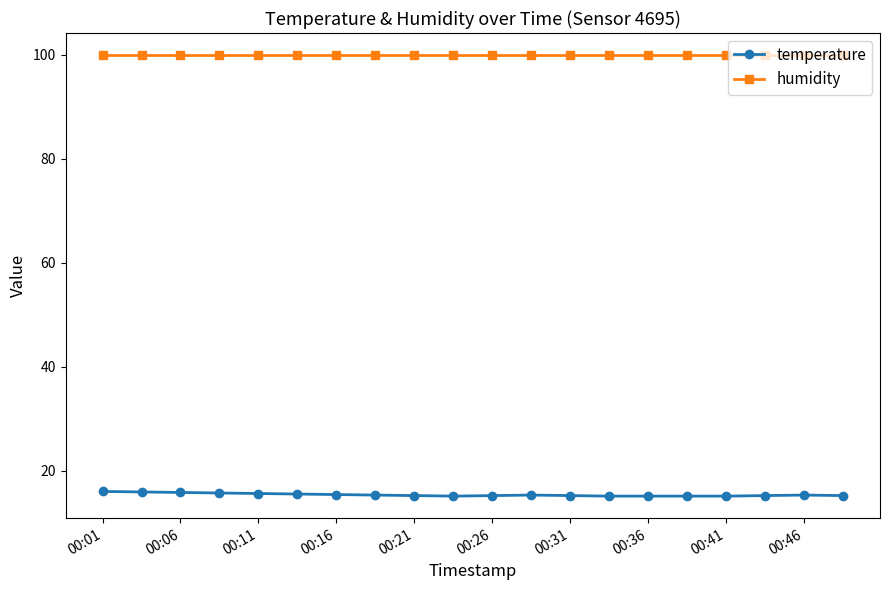

True or false: temperature and humidity intersect in this chart.

False